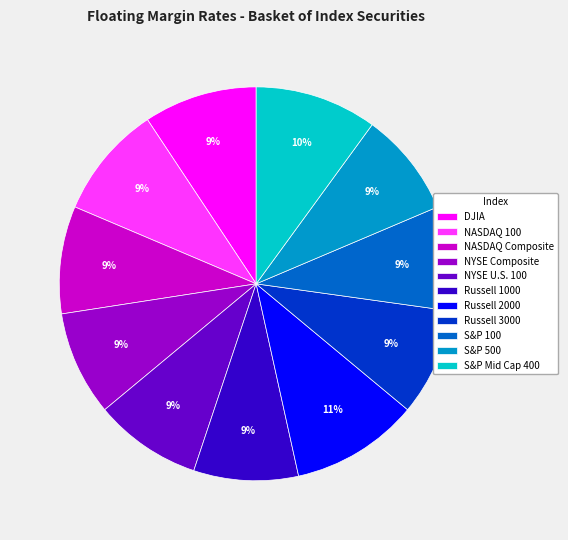

Do S&P Mid Cap 400 and S&P 500 together represent more than half of the pie?

No